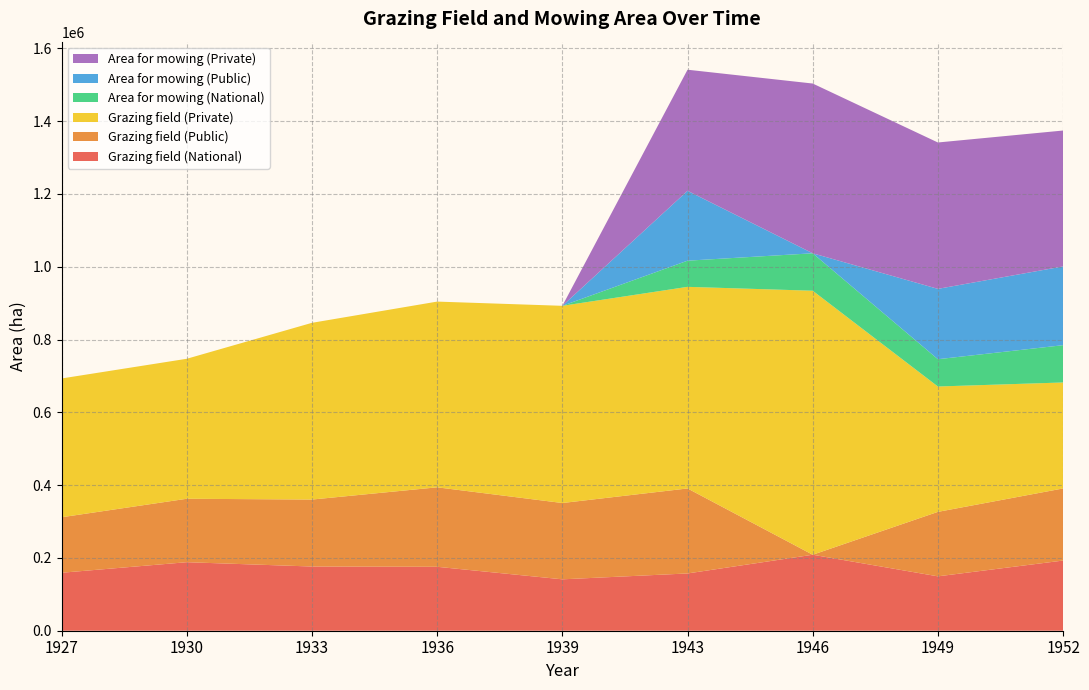

Reading left to right, transcribe all the data shown in this chart.

Grazing field (National): 159298	188274	176398	175654	141210	157351	208762	149413	192793
Grazing field (Public): 152492	174349	184012	218389	209679	233557	0	177151	198139
Grazing field (Private): 381325	384615	485608	510288	541843	553948	725423	344482	291169
Area for mowing (National): 0	0	0	0	0	71895	102865	74966	102446
Area for mowing (Public): 0	0	0	0	0	191976	0	193283	216398
Area for mowing (Private): 0	0	0	0	0	332718	466441	402215	373416